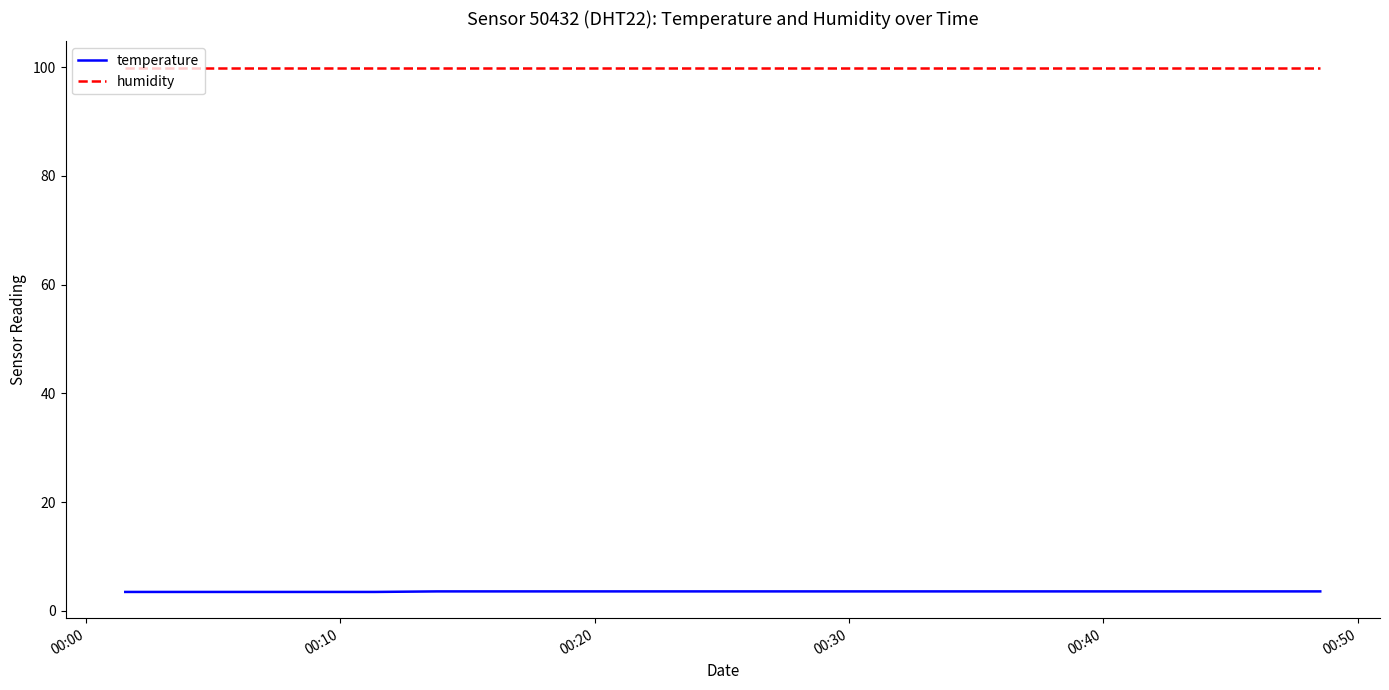

List the series in order of their overall mean, highest first.

humidity, temperature